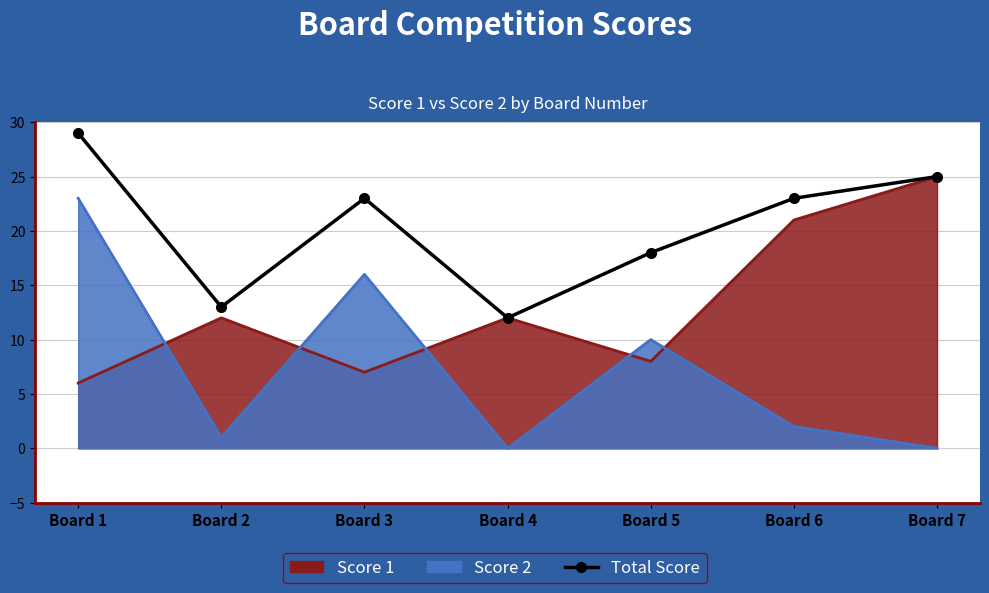

What is the difference between the values at Board 5 and Board 7?

7